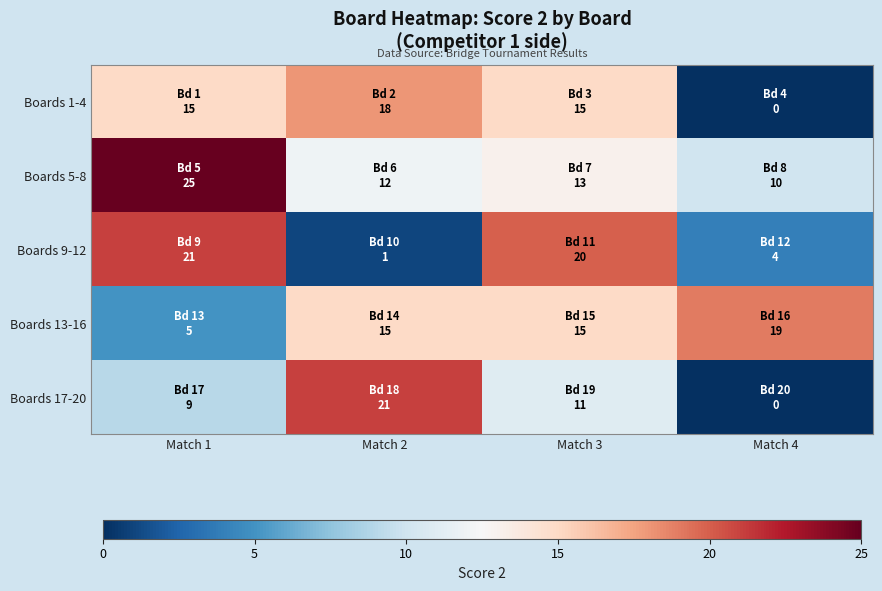

How many categories are shown in the chart?

4